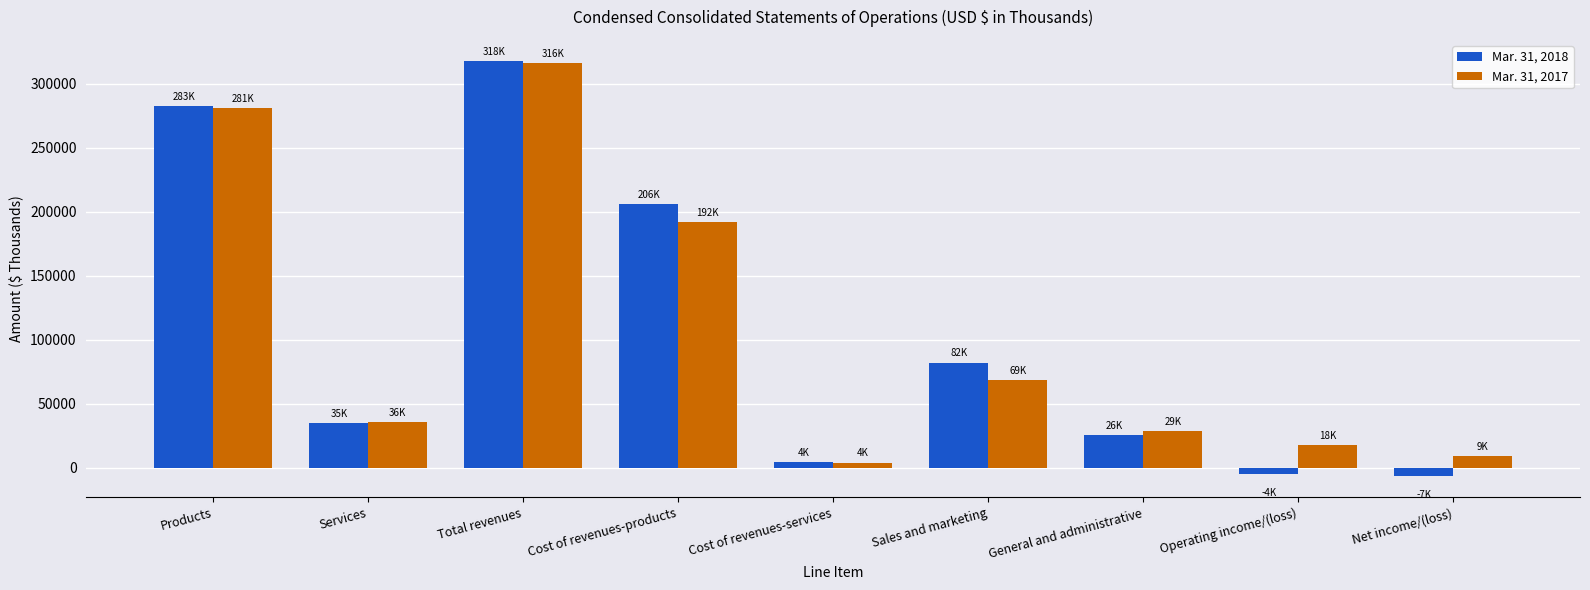

What is the difference between the Mar. 31, 2017 values at Total revenues and Cost of revenues-services?

312246